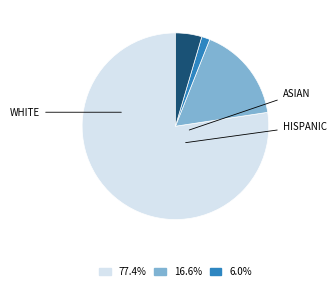

Is there a majority slice in this chart?

Yes